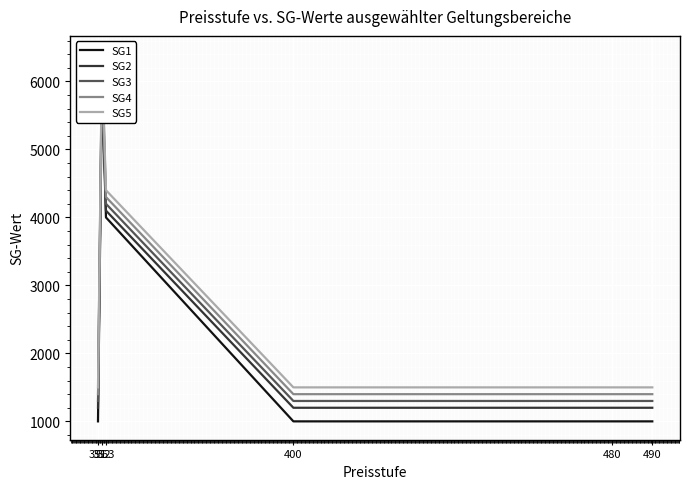

What is the average value of the SG2 series?

2500